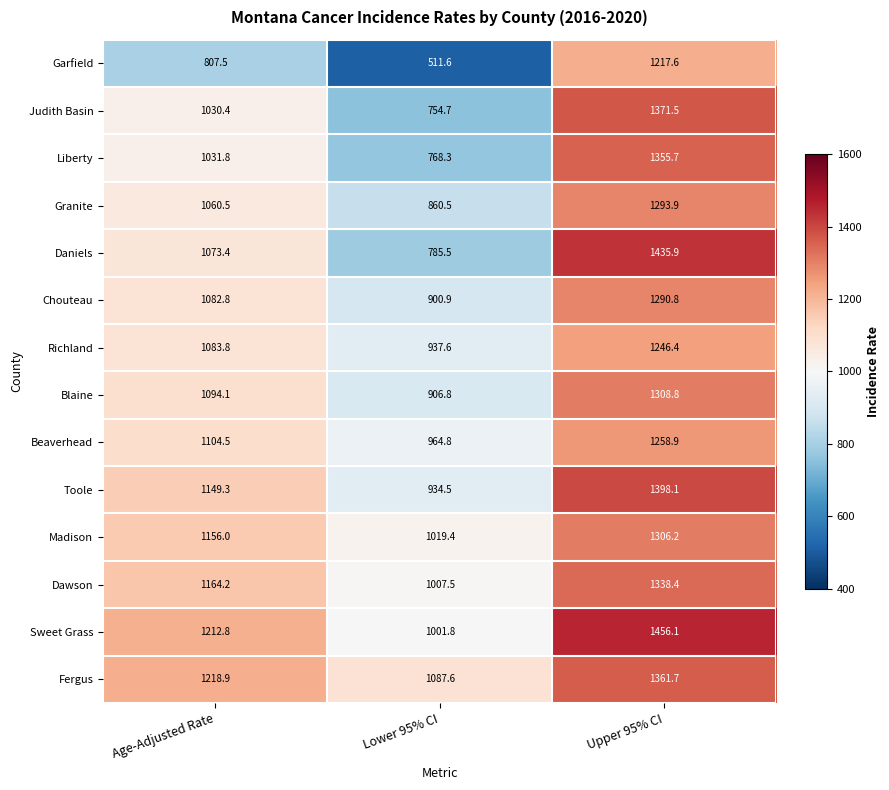

At Age-Adjusted Rate, list the series in order from largest to smallest.

Fergus, Sweet Grass, Dawson, Madison, Toole, Beaverhead, Blaine, Richland, Chouteau, Daniels, Granite, Liberty, Judith Basin, Garfield